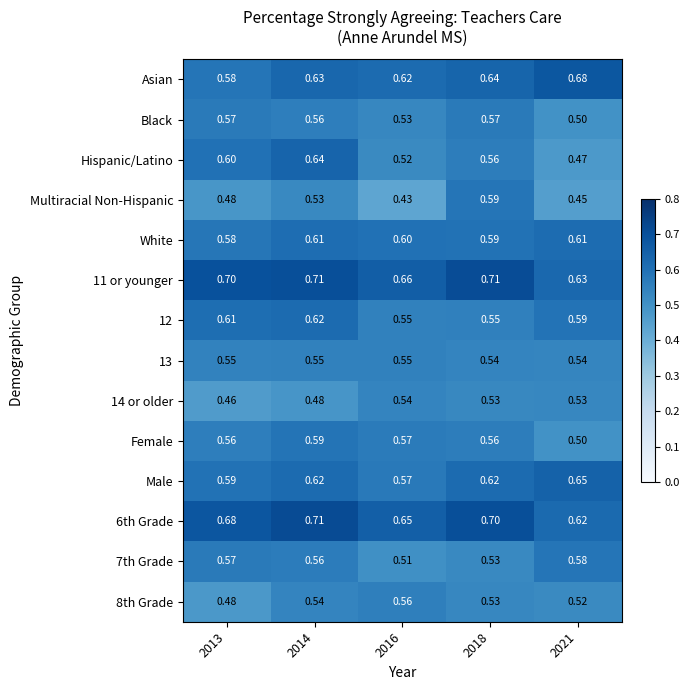

How many series are shown in this chart?

14